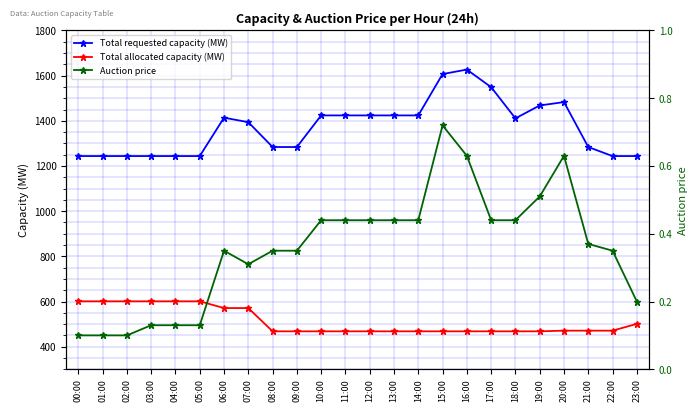

How many interior local peaks does the Total requested capacity (MW) series have?

3